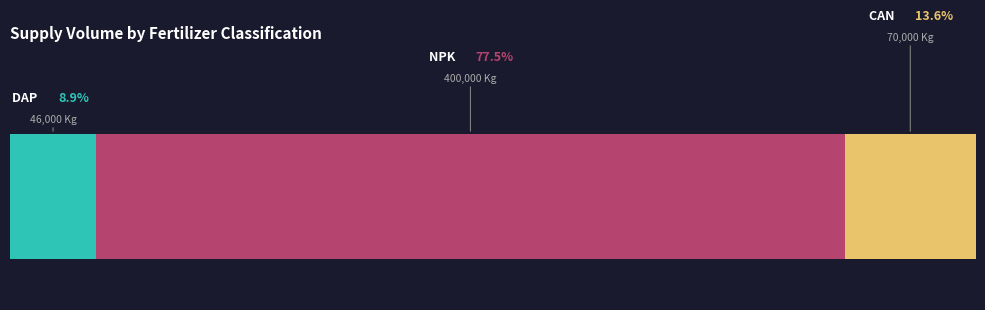

Which series has the largest range (max minus min)?

NPK